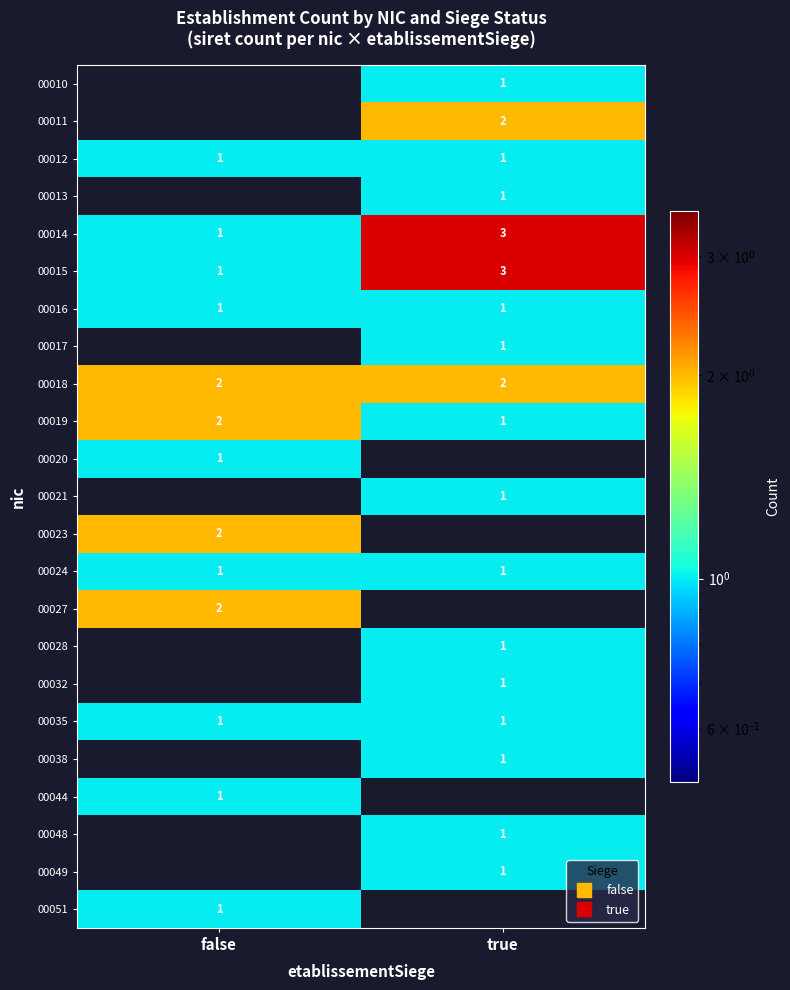

Between false and true, which is larger?

true